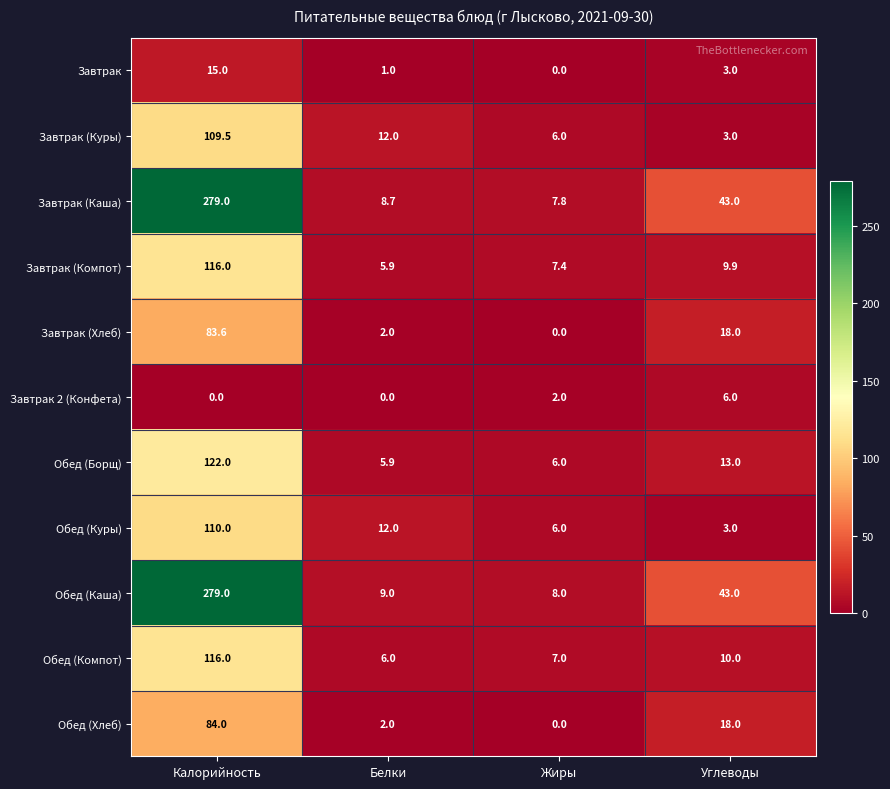

What is the sum of the Завтрак 2 (Конфета) values at Углеводы and Белки?

6.0